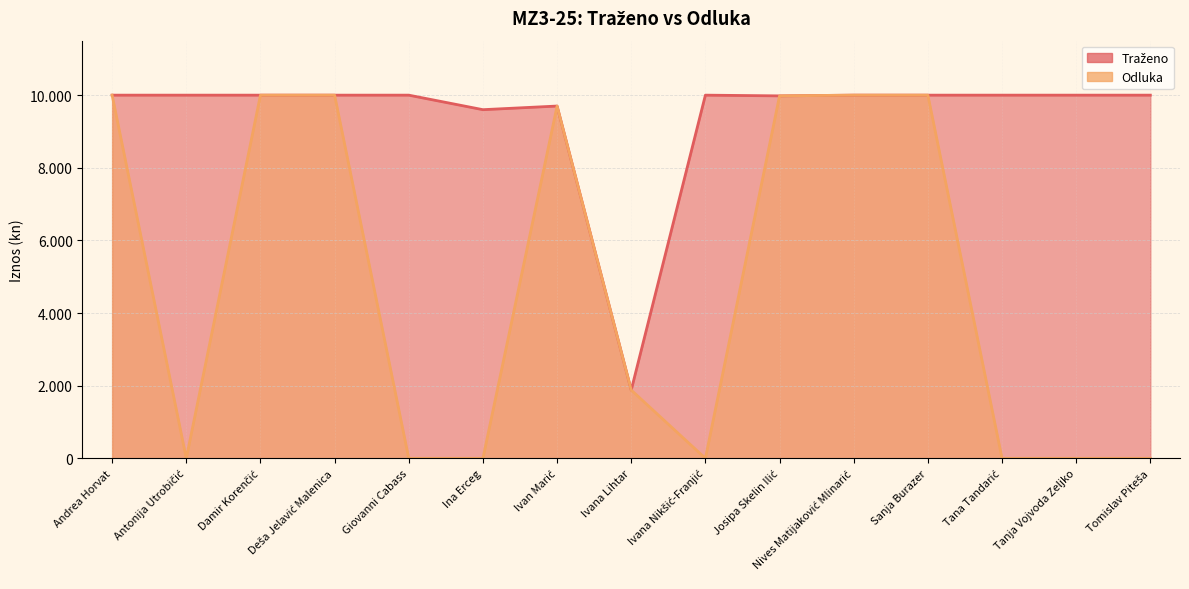

True or false: Traženo has more than 0 points higher than both neighbors.

True